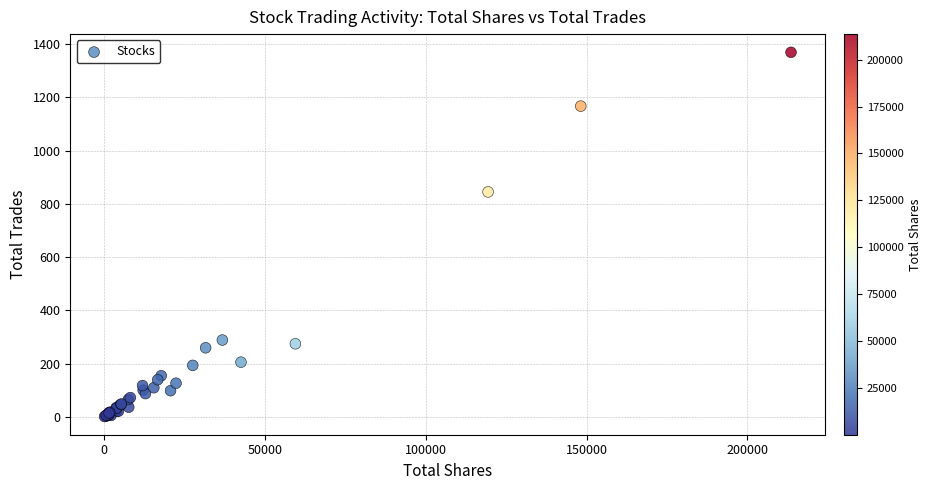

What Y value in the scatter plot is closest to 685?

845